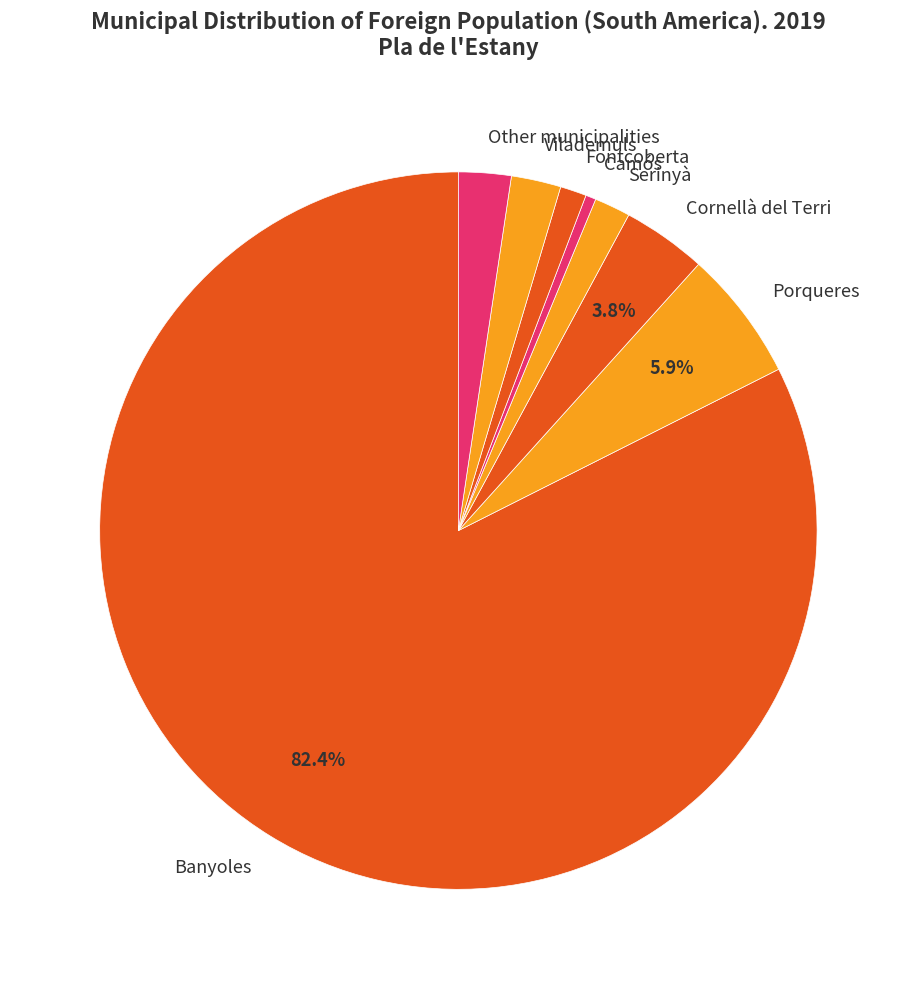

Approximately how many times larger is the value at Cornellà del Terri compared to Camós?

8.2